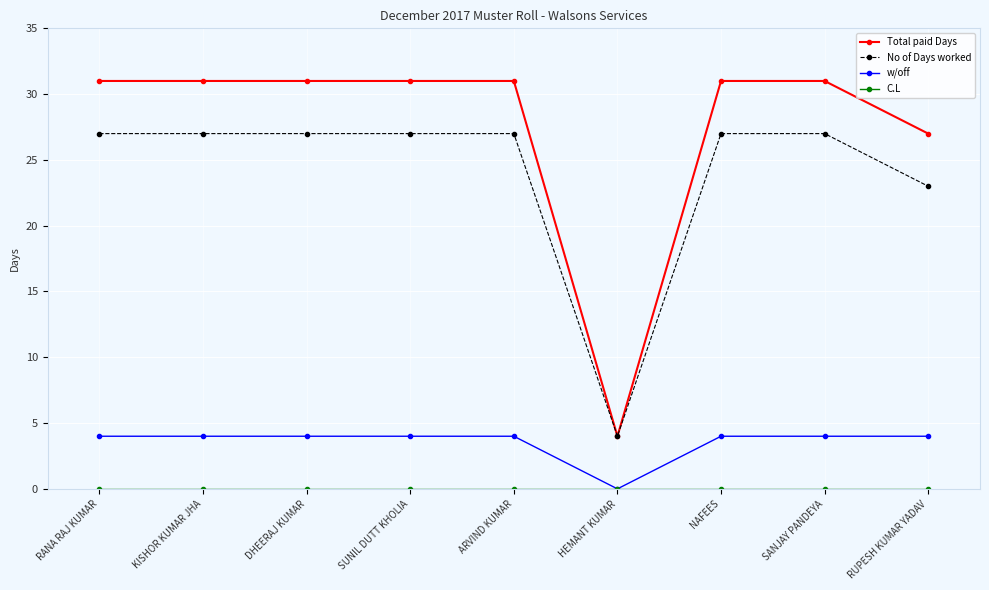

How many categories are shown in the chart?

9